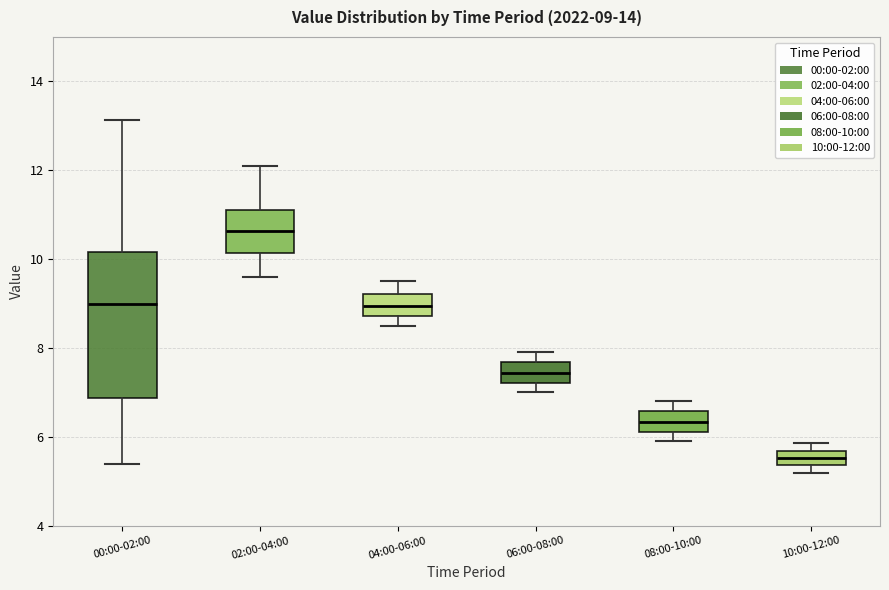

Comparing the boxes themselves (not the whiskers), which one is the tallest?

00:00-02:00